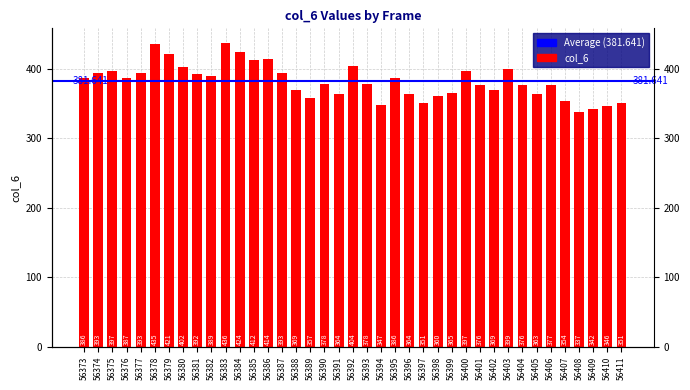

What is the ratio of the value at 56404 to the value at 56403?

0.9